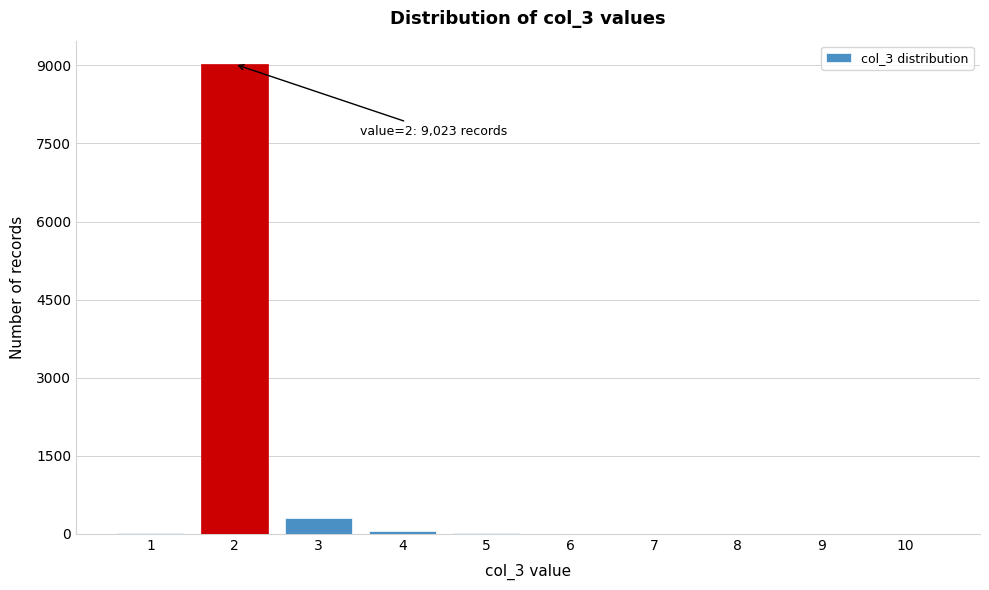

What is the maximum value shown in the chart?

9023